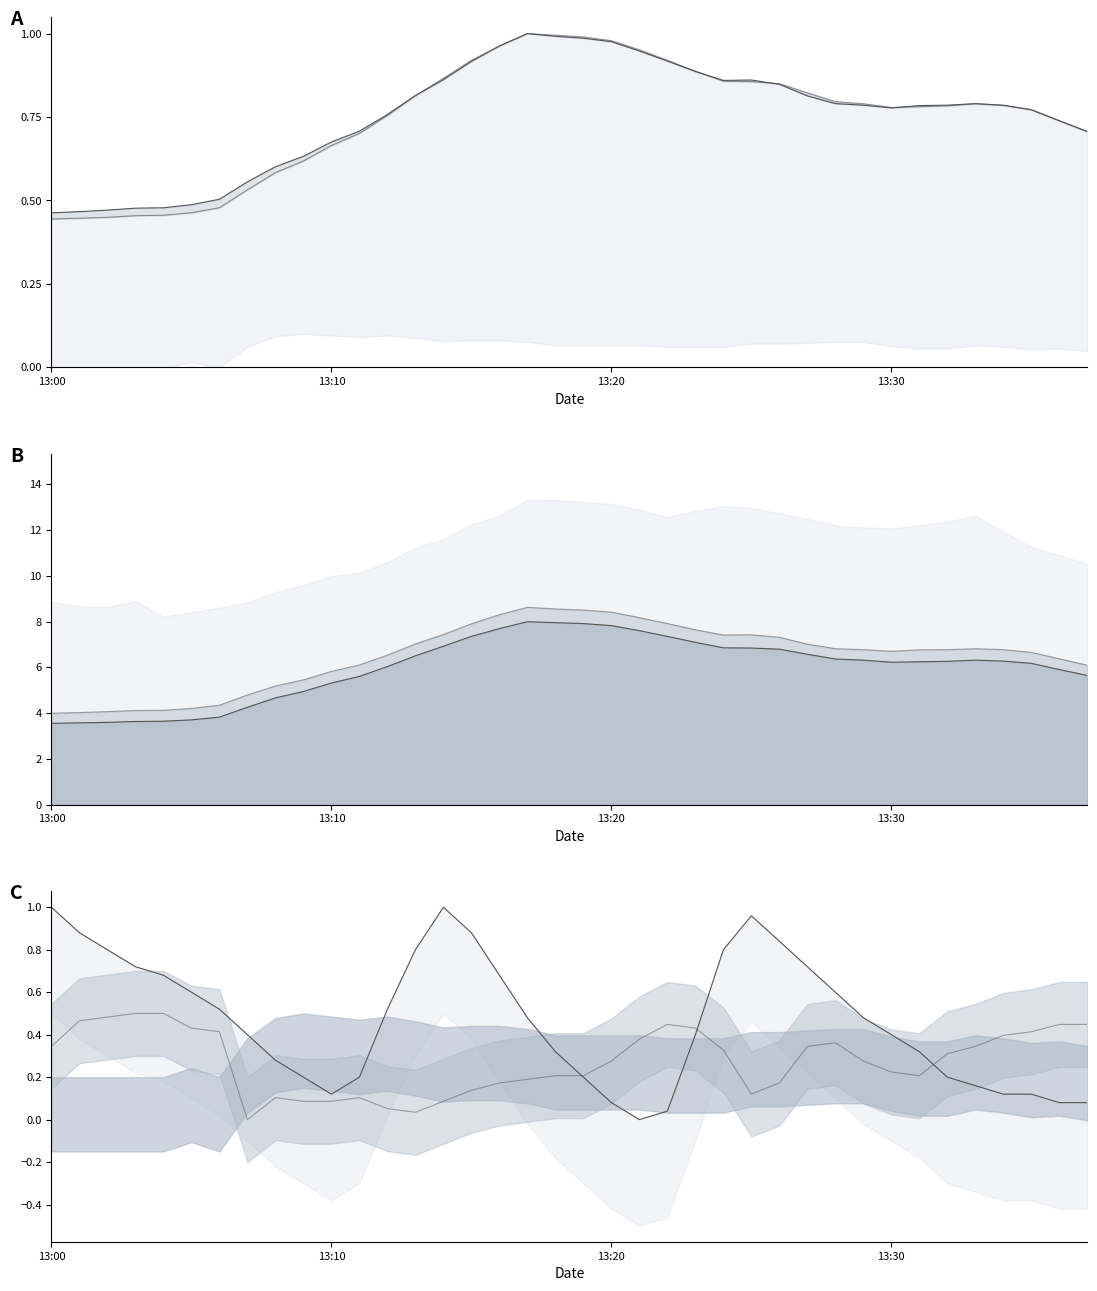

Is it true that the value at 14 is 1.4?

False